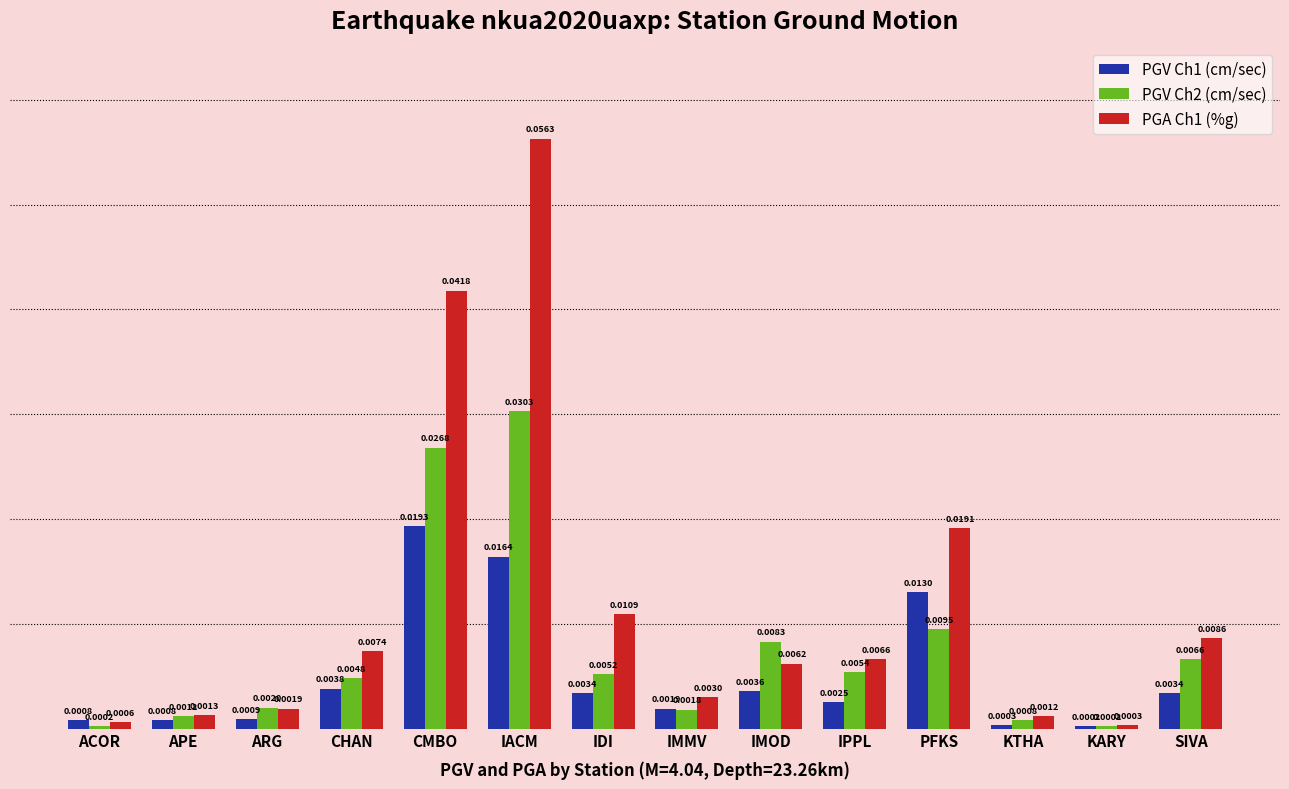

Which series has the widest spread of values?

PGA Ch1 (%g)